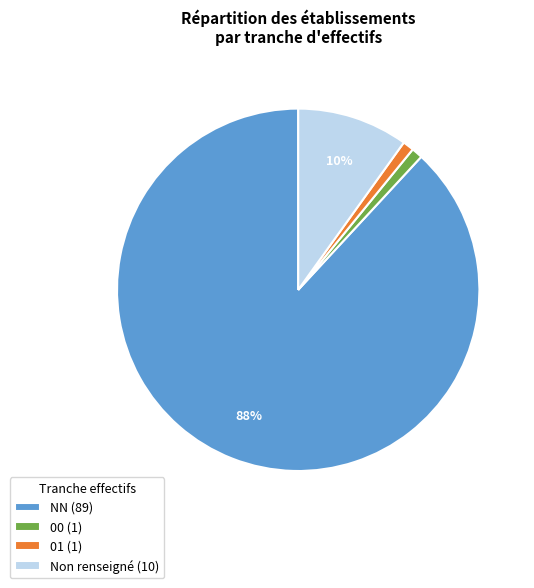

To the nearest percent, what is the difference between the largest and smallest slice percentages?

87%